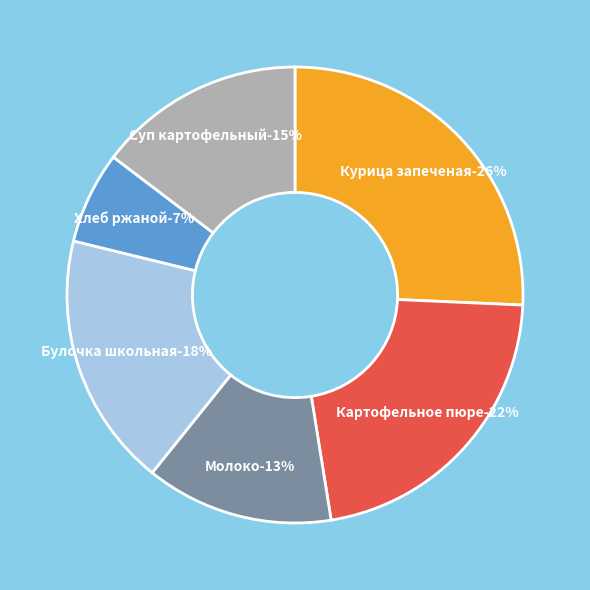

How much of the chart is everything except Хлеб ржаной?

93.5%